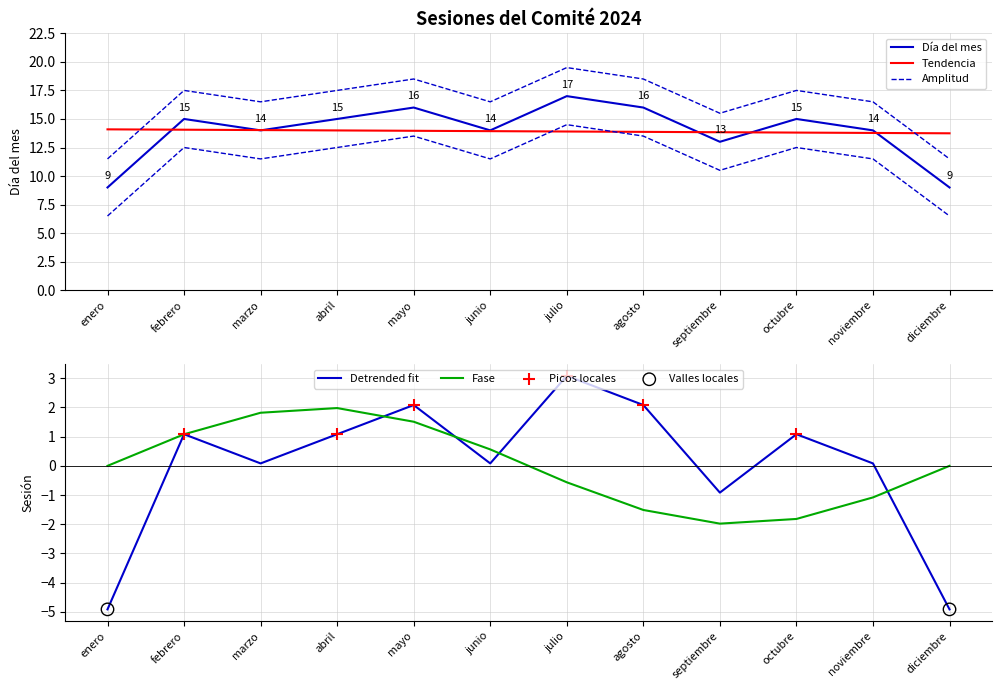

Which series has the largest Y range (max minus min)?

Día